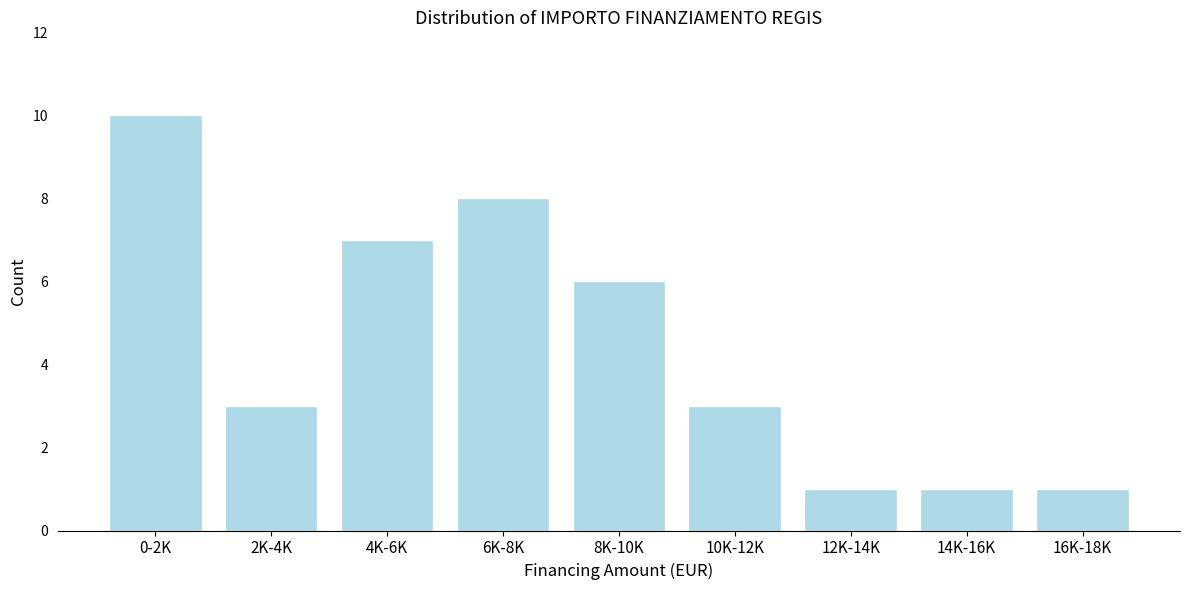

Reading right to left, extract all data points from this chart.

16K-18K=1	14K-16K=1	12K-14K=1	10K-12K=3	8K-10K=6	6K-8K=8	4K-6K=7	2K-4K=3	0-2K=10